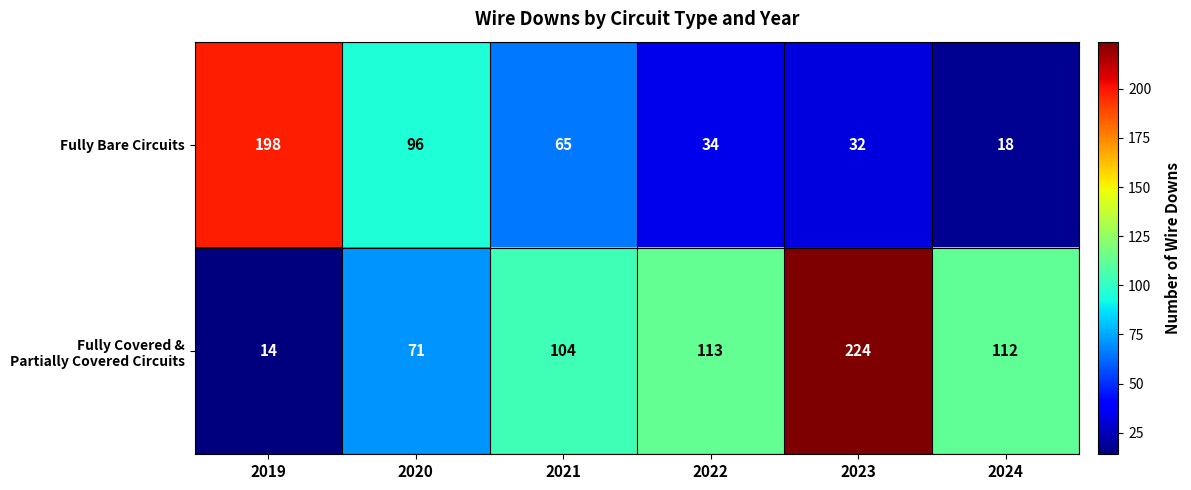

At which category is the sum across all series the highest?

2023